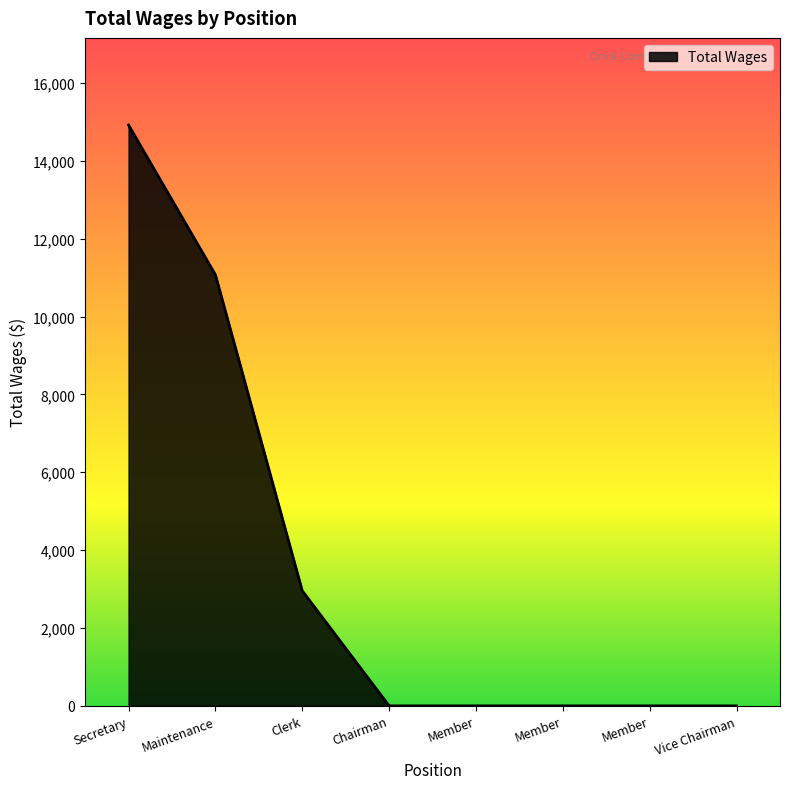

True or false: the data has more than 1 interior local peaks.

False